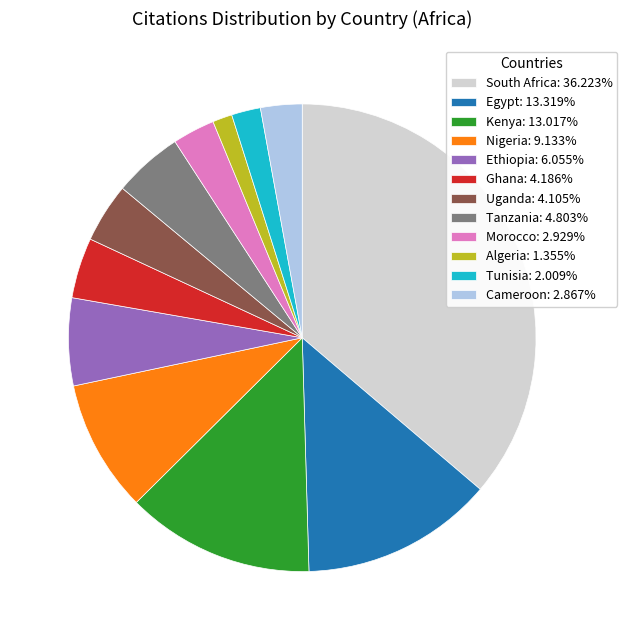

Is Tanzania the majority of the pie?

No